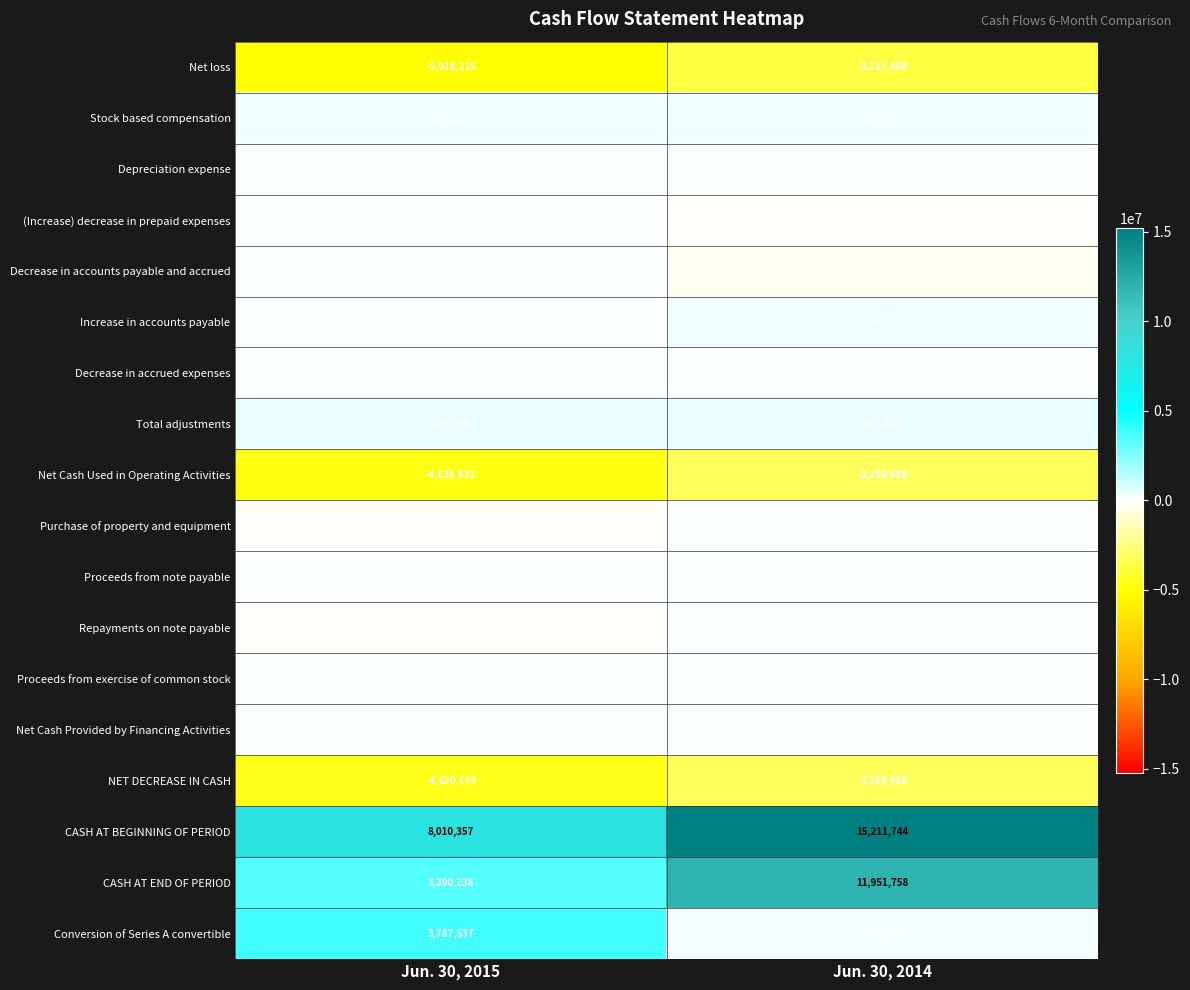

What is the average value of the Repayments on note payable series?

-1314